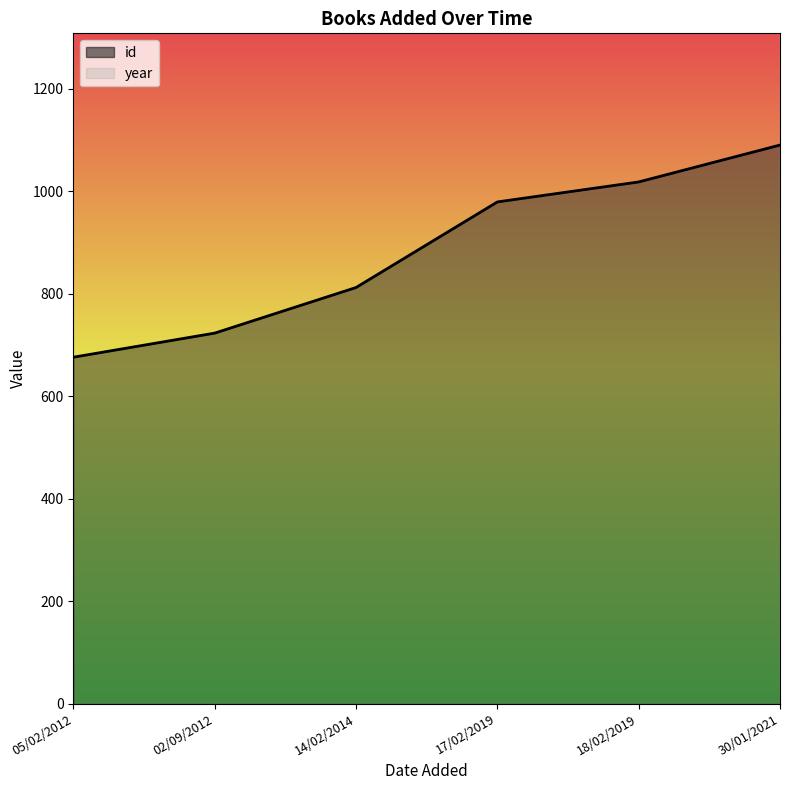

Which series has the largest range (max minus min)?

id